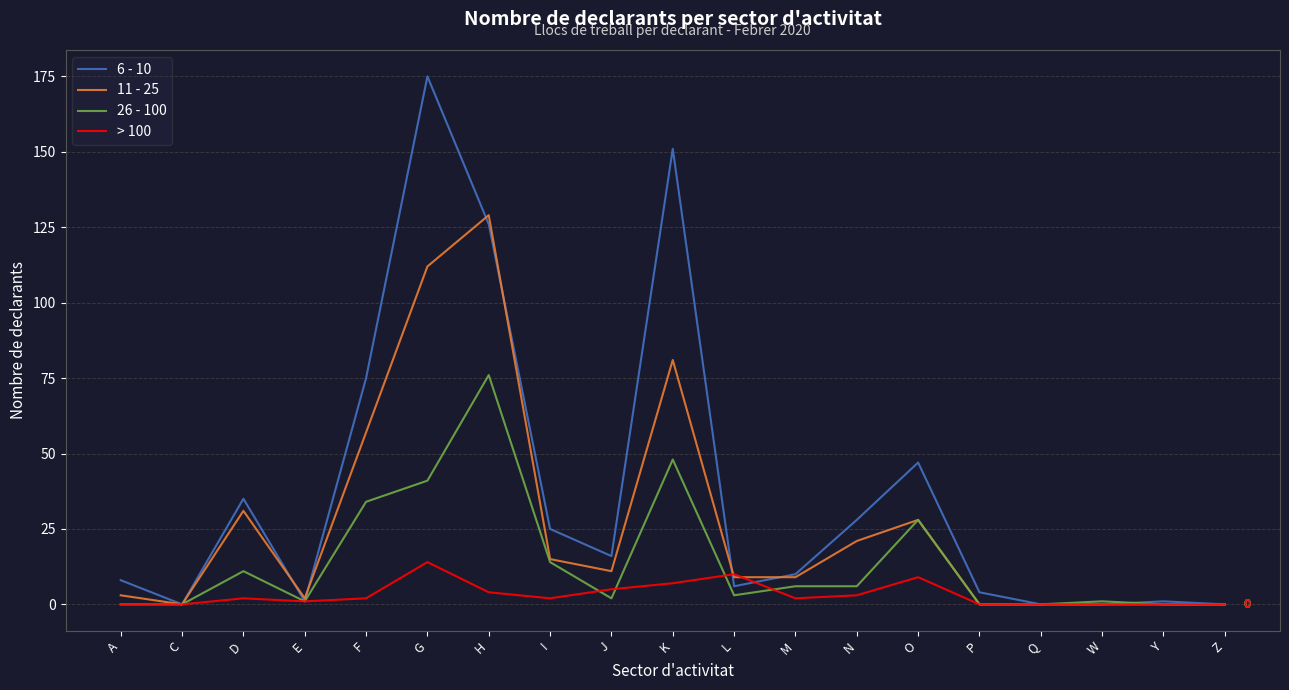

What position from the left is A?

1